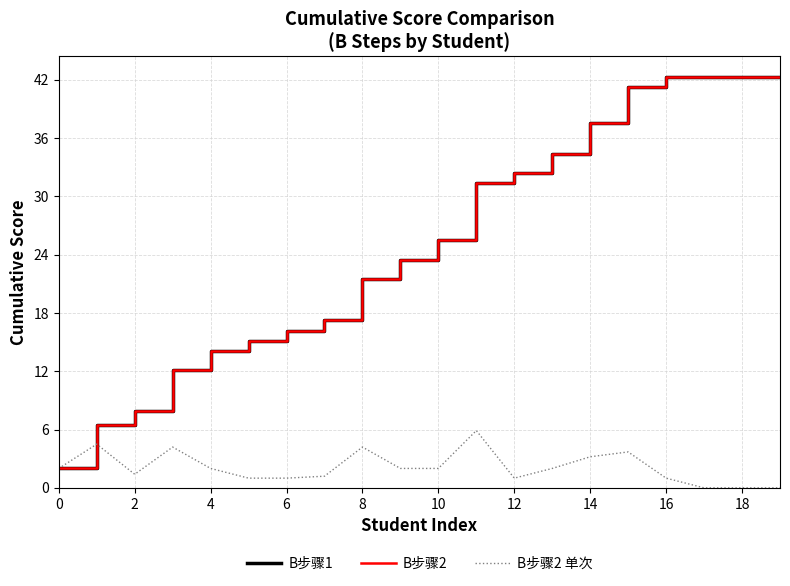

Reading left to right, extract all data points from this chart.

B步骤1: 2.0	6.5	7.9	12.1	14.1	15.1	16.1	17.3	21.5	23.5	25.5	31.4	32.4	34.4	37.6	41.3	42.3	42.3	42.3	42.3
B步骤2: 2.0	6.5	7.9	12.1	14.1	15.1	16.1	17.3	21.5	23.5	25.5	31.4	32.4	34.4	37.6	41.3	42.3	42.3	42.3	42.3
B步骤2 单次: 2.0	4.5	1.4	4.2	2.0	1.0	1.0	1.2	4.2	2.0	2.0	5.9	1.0	2.0	3.2	3.7	1.0	0.0	0.0	0.0